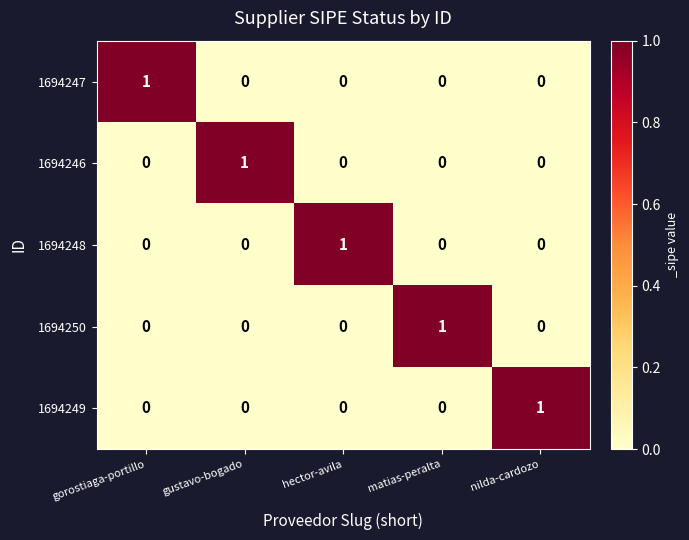

Is the value of 1694249 at nilda-cardozo greater than the value of 1694247 at hector-avila?

Yes